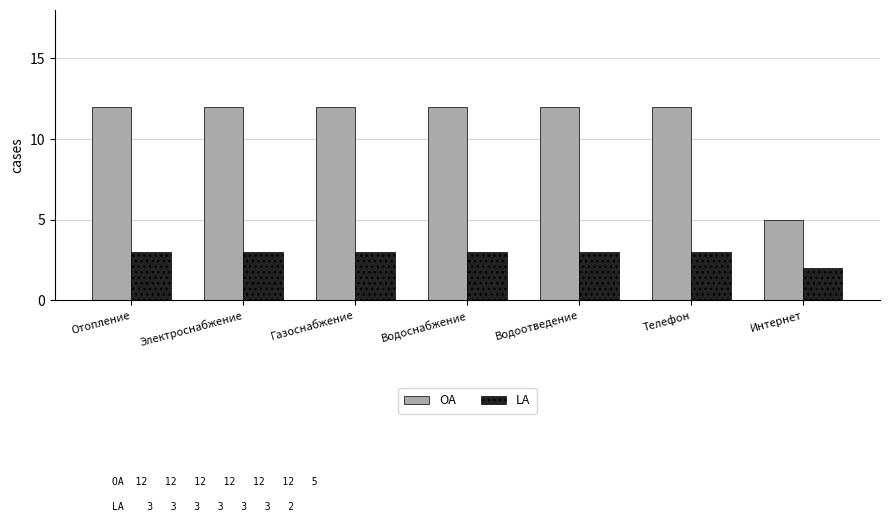

At how many categories does at least one series exceed 10?

6